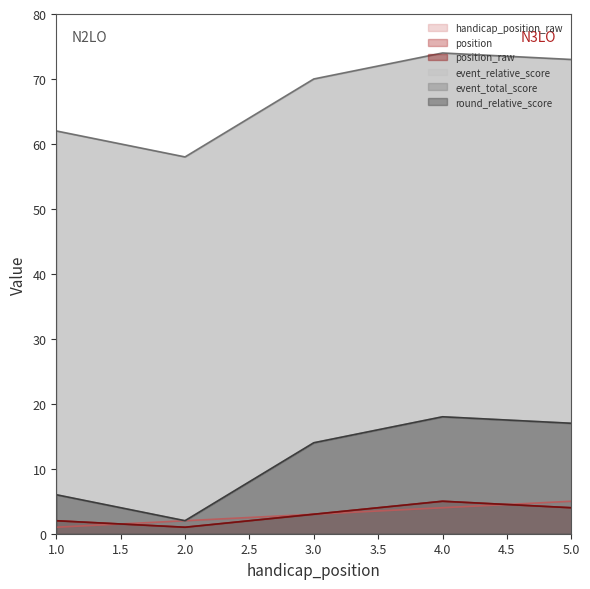

Rank the series by their maximum value, from highest to lowest.

event_total_score, event_relative_score, round_relative_score, handicap_position_raw, position, position_raw